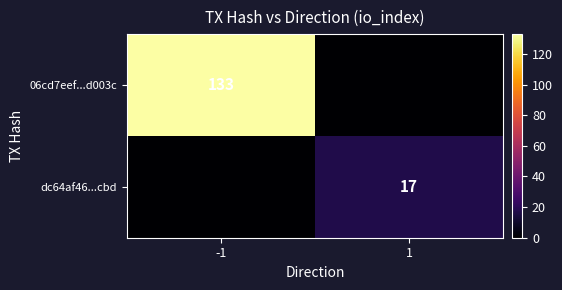

What is the spread (max minus min) of values at 1?

17